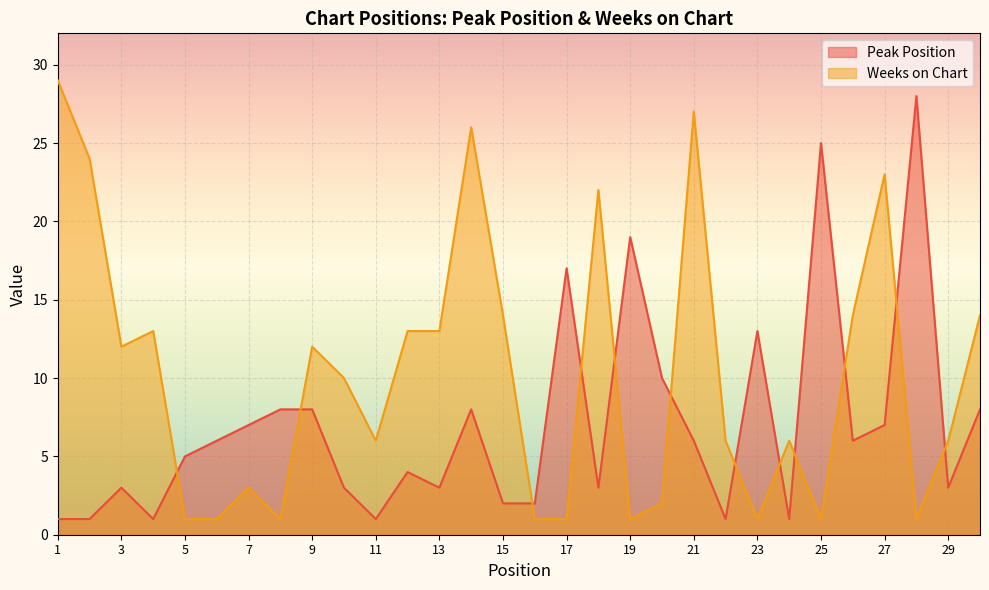

Is the value of Peak Position at 17 greater than the value of Weeks on Chart at 1?

No